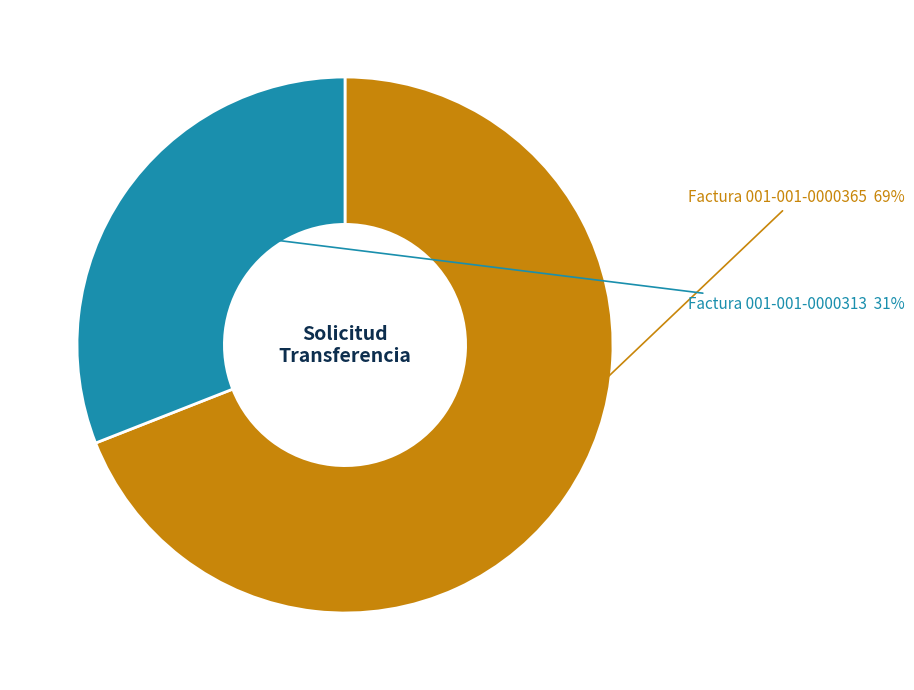

Is there a majority slice in this chart?

Yes